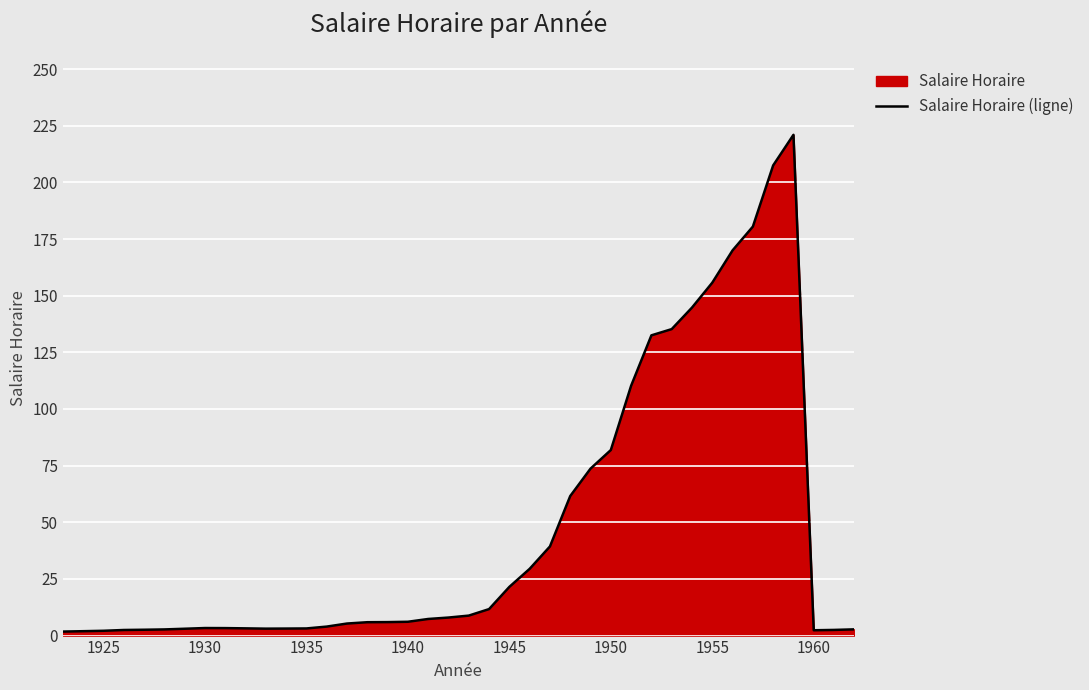

What value does the data have at 1940?

6.1